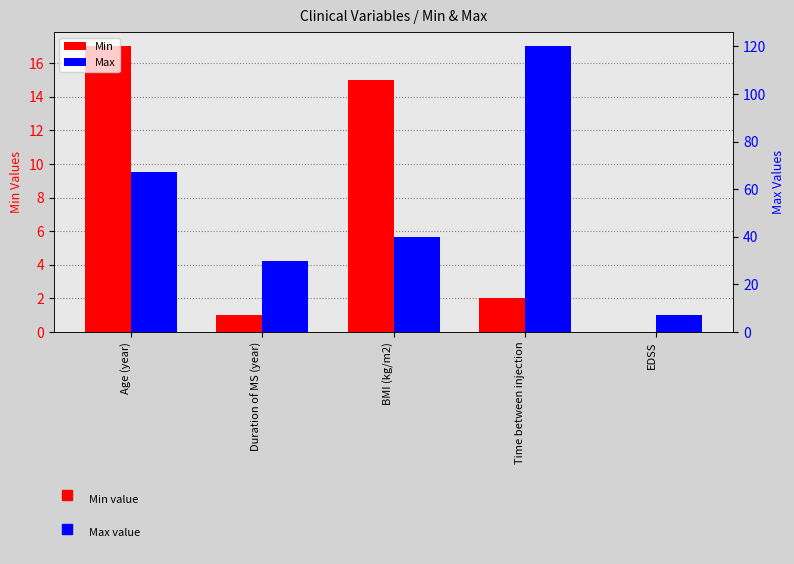

Reading left to right, what are all the values shown in this chart?

Min: 17.0	1.0	15.0	2.0	0.0
Max: 67.0	30.0	39.8	120.0	7.0